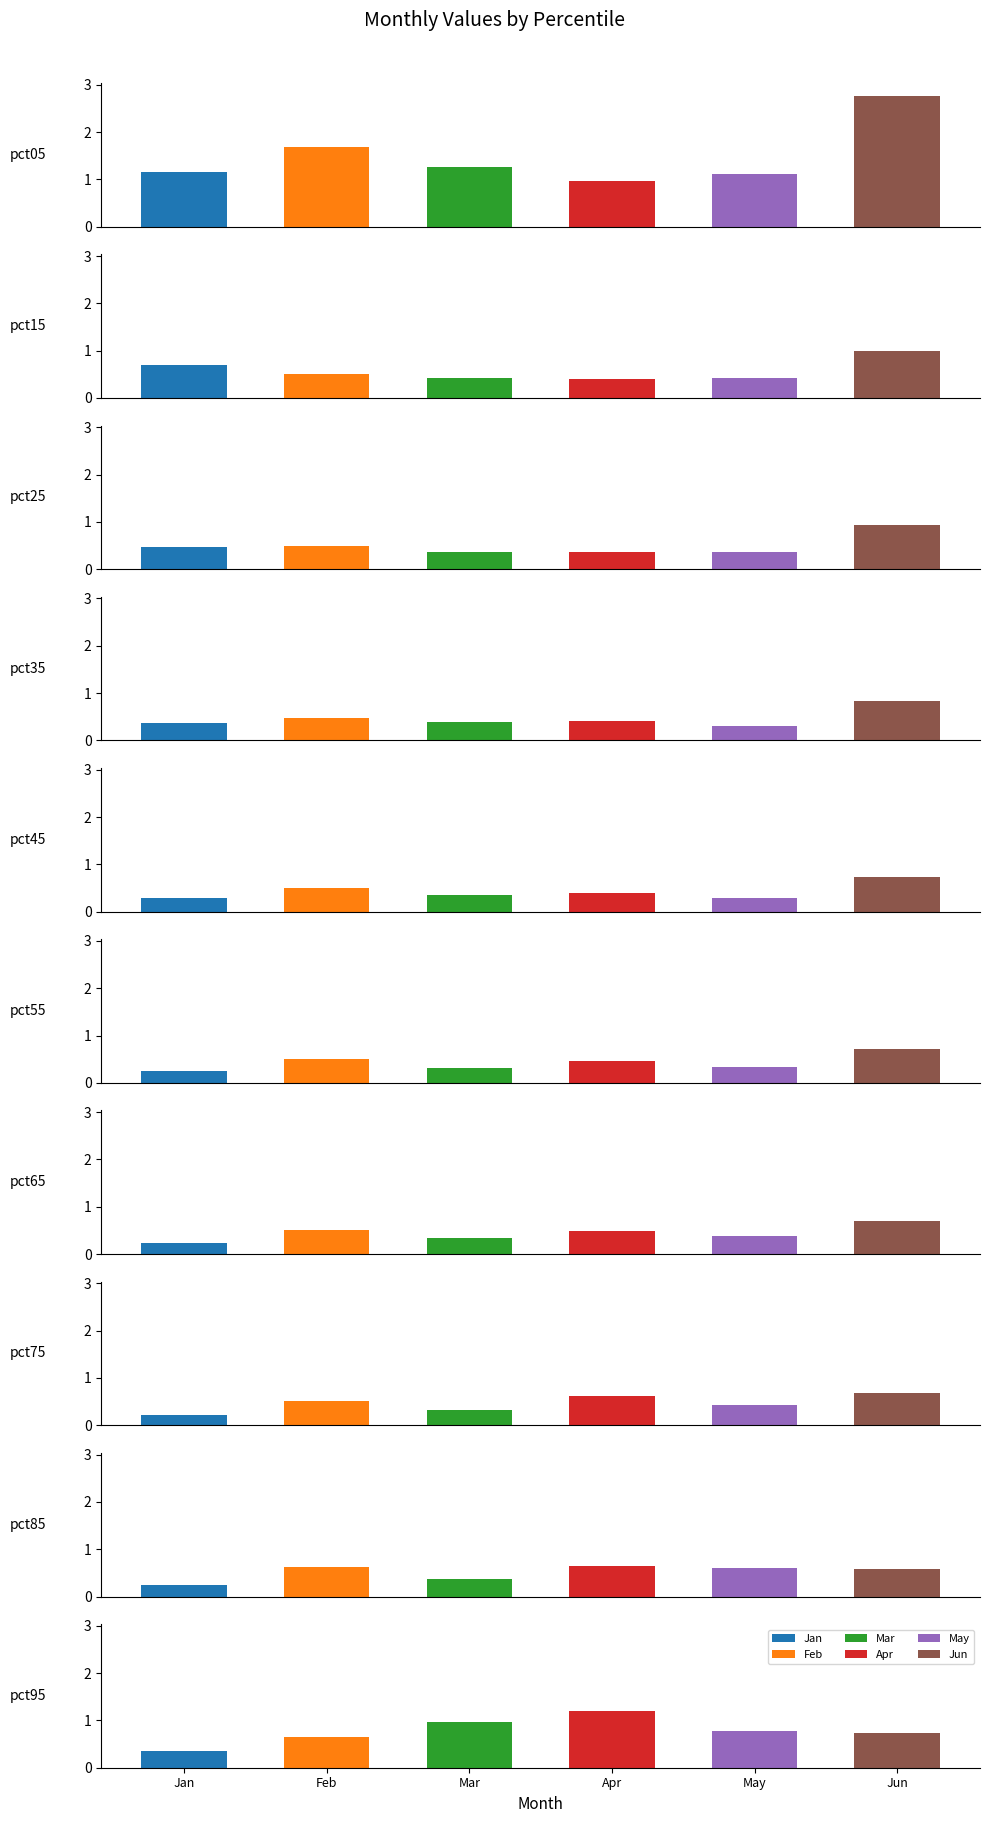

What is the maximum value for Feb?

1.7